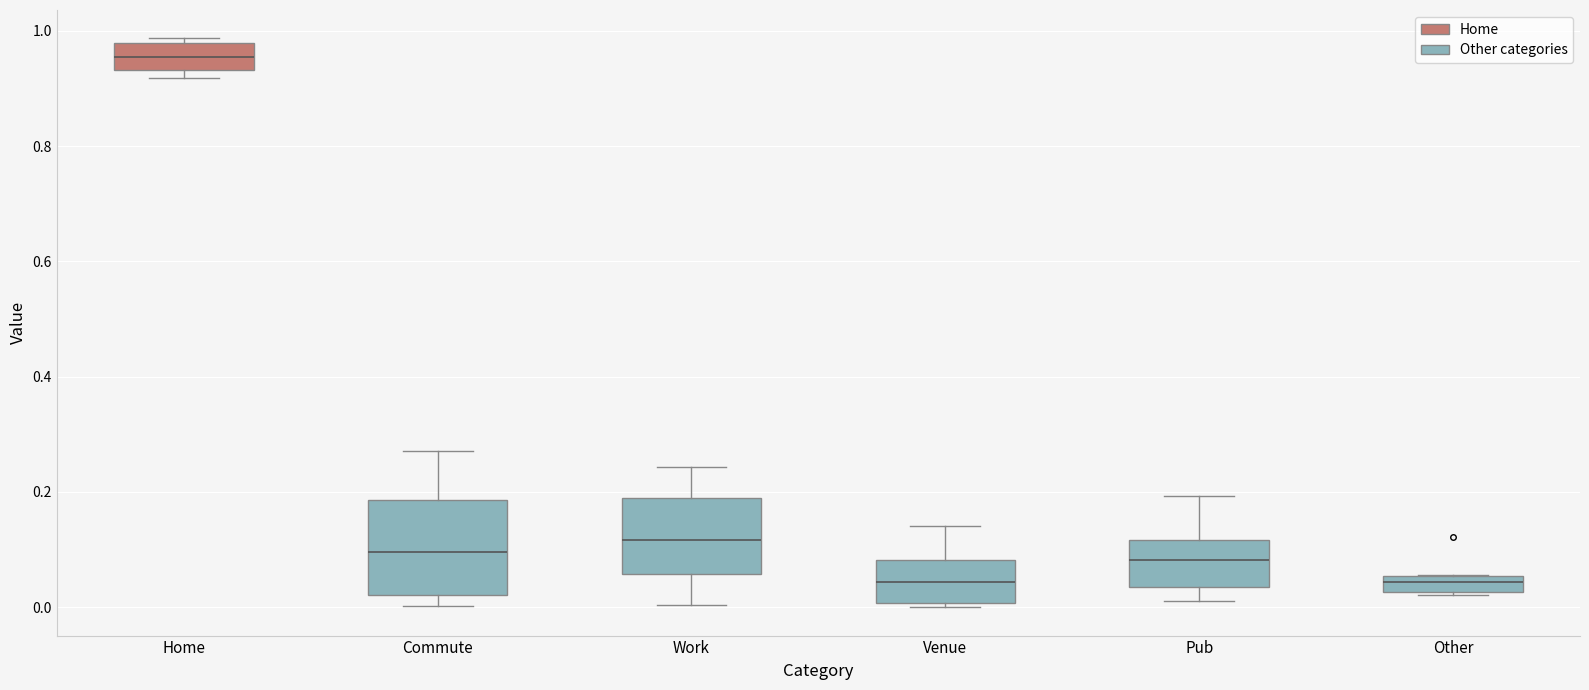

Which box is the tallest, from its lower edge to its upper edge?

Commute